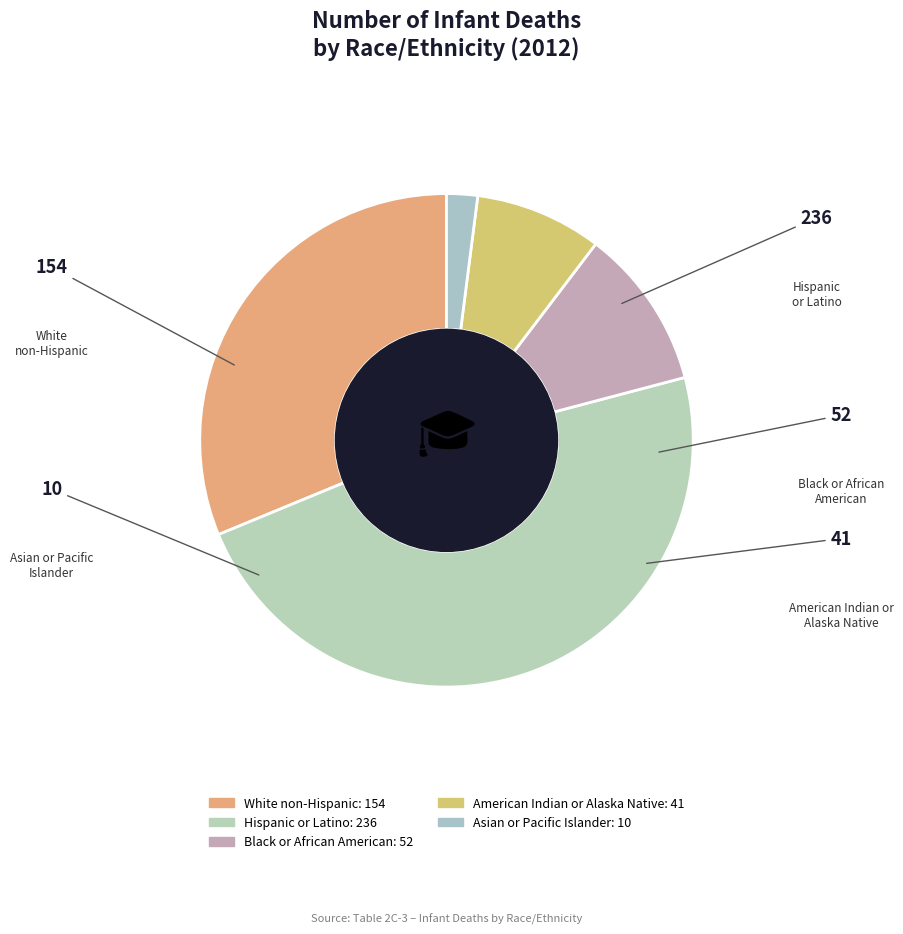

The Asian or Pacific Islander slice represents 1% of the pie. True or false?

False